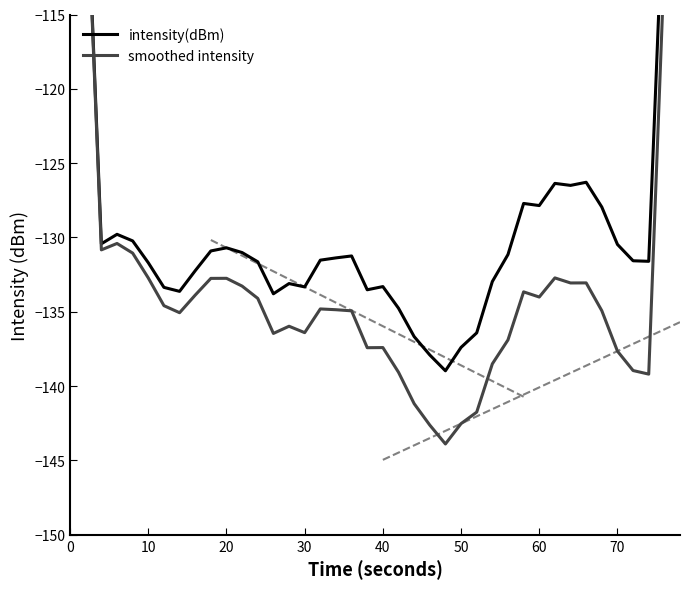

How many data points in intensity(dBm) are above -131?

16